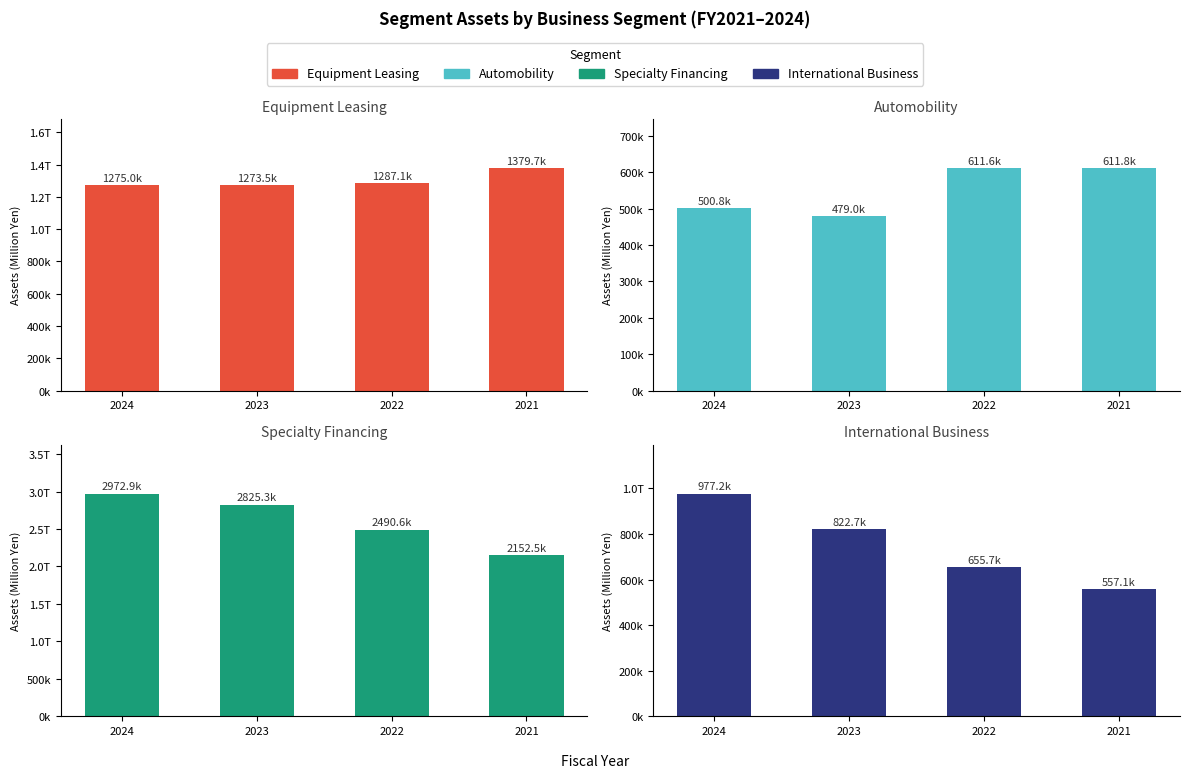

The Equipment Leasing series shows 1379734 at 2021. True or false?

True